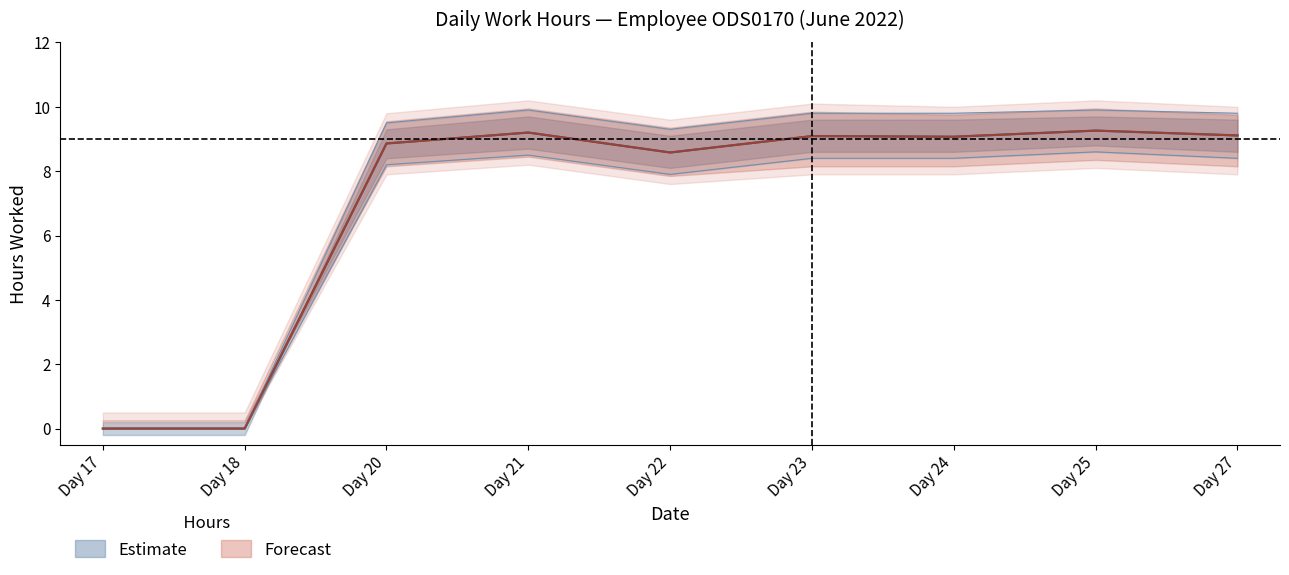

True or false: Forecast (center) and Low Hours (lower) intersect in this chart.

False